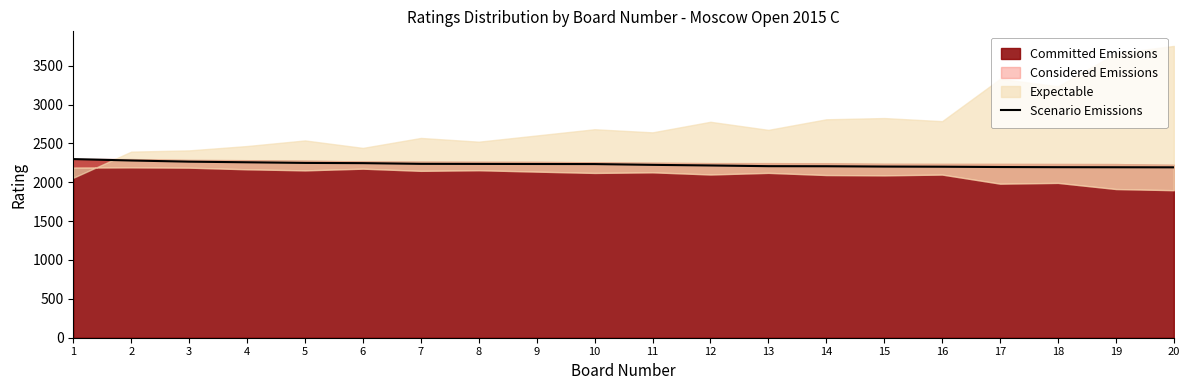

The value of Scenario Emissions at 9 is 2235. True or false?

True